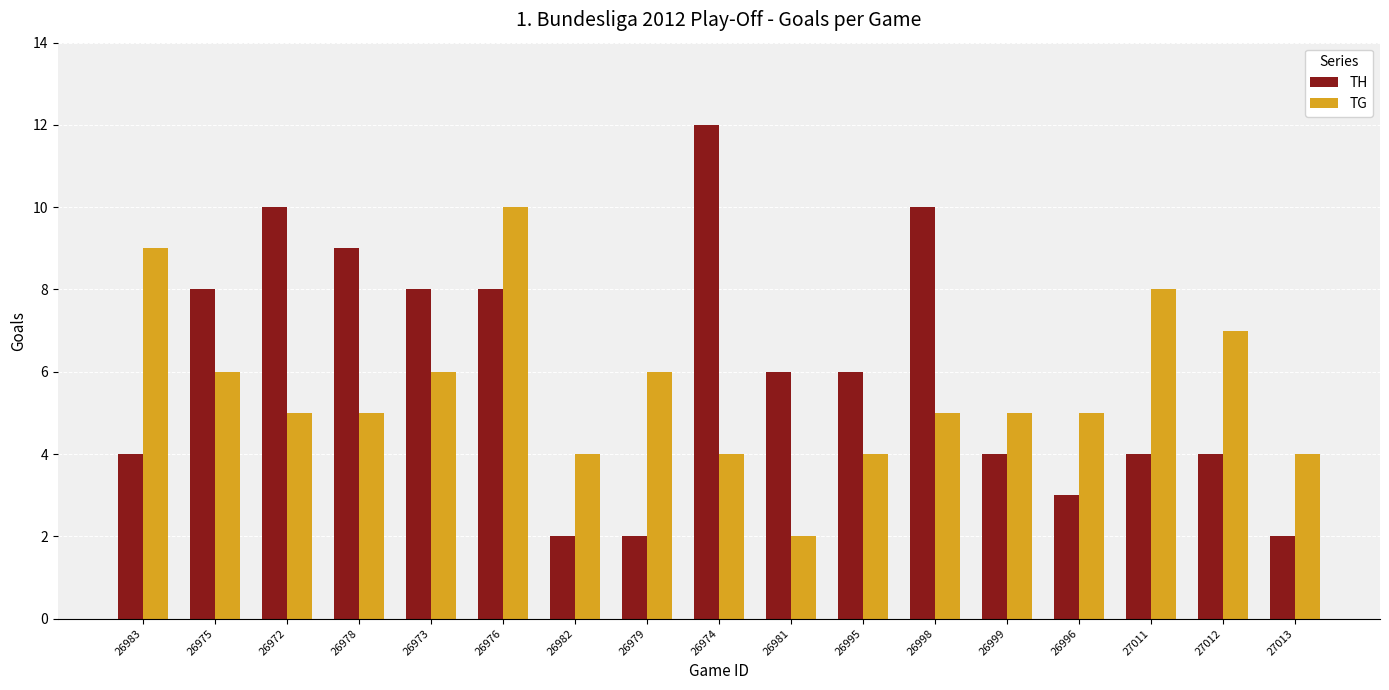

Reading right to left, transcribe all the data shown in this chart.

TH: 2	4	4	3	4	10	6	6	12	2	2	8	8	9	10	8	4
TG: 4	7	8	5	5	5	4	2	4	6	4	10	6	5	5	6	9